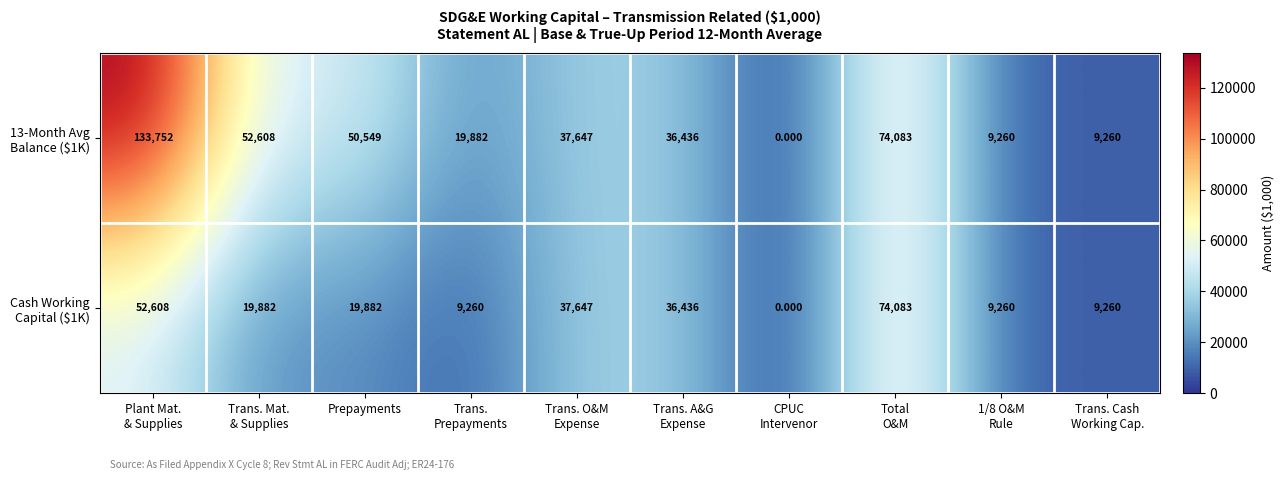

How many categories are shown in the chart?

10